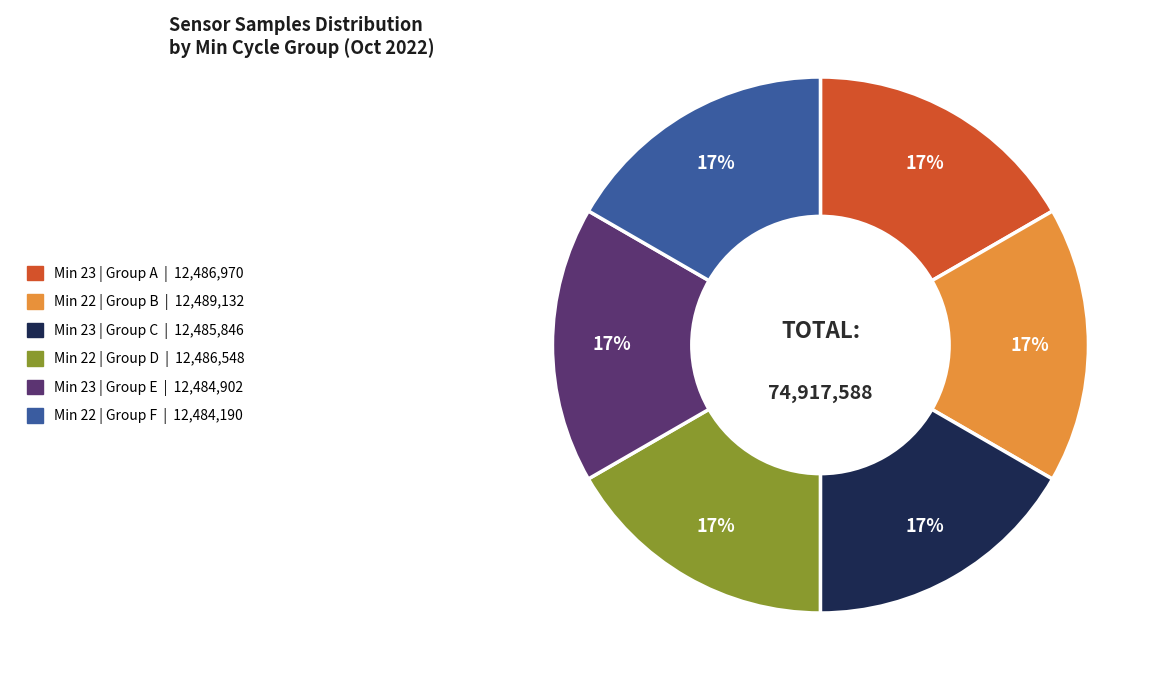

Is there any slice that represents more than half of the pie?

No